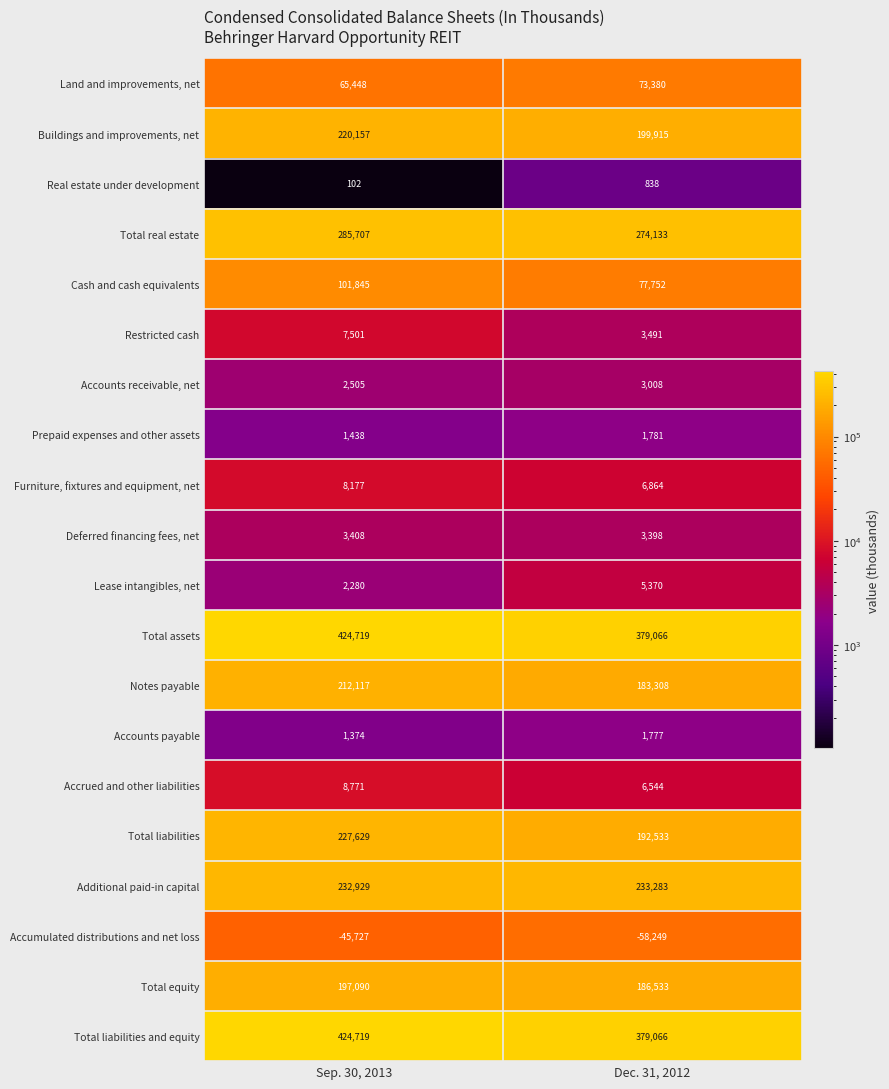

What is the difference between the highest and lowest values at Sep. 30, 2013?

470446